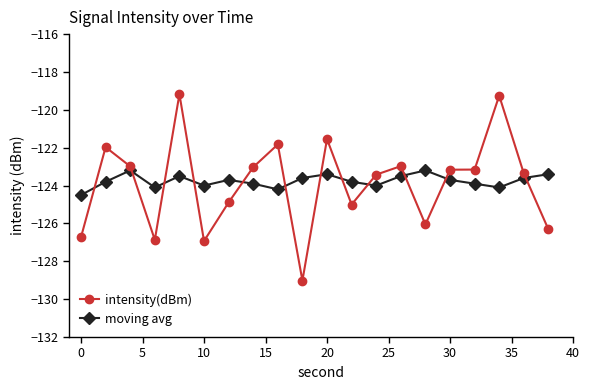

Which series ends up on top after the final intersection of intensity(dBm) and moving avg?

moving avg